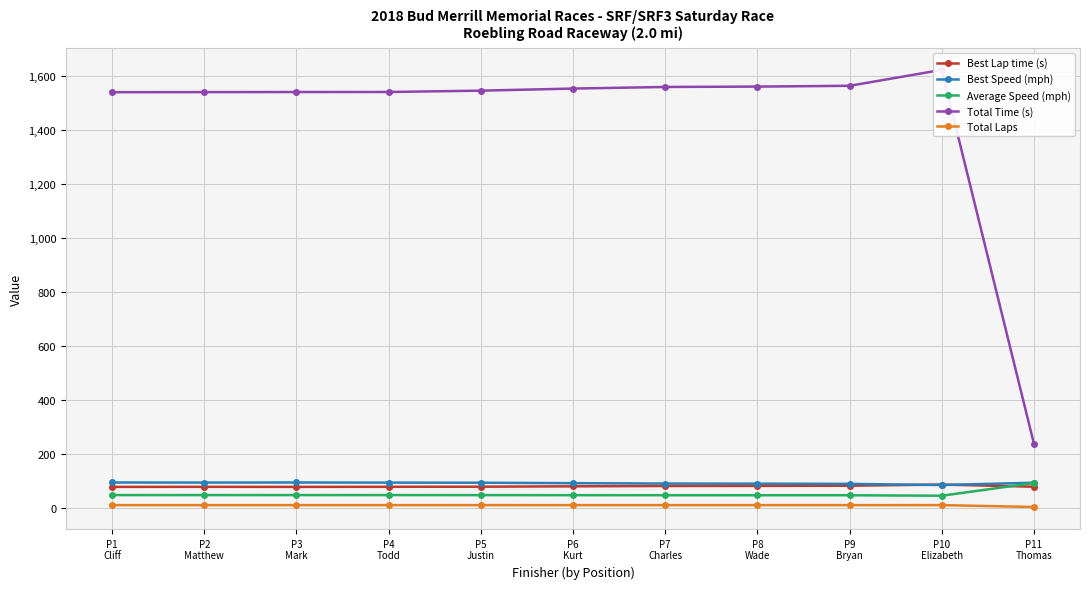

What position from the right is P3
Mark?

9